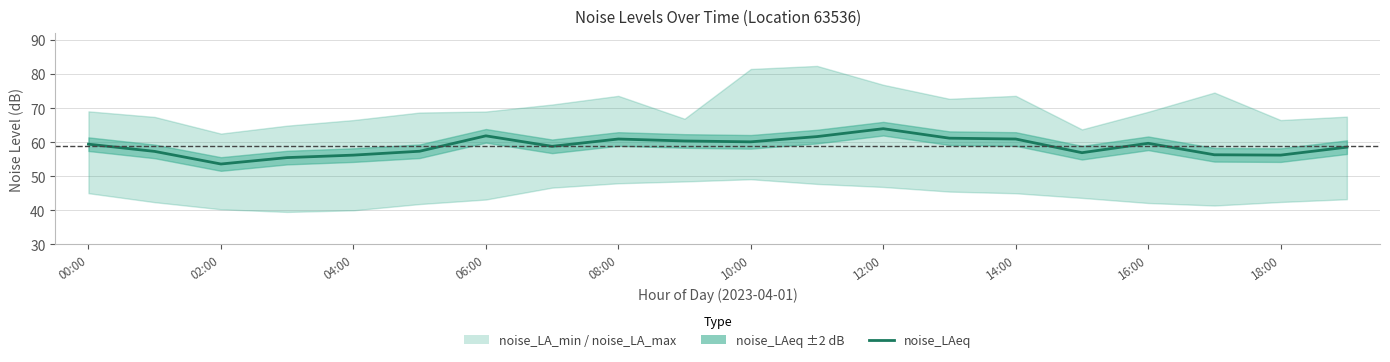

What position from the right is 18:00?

2